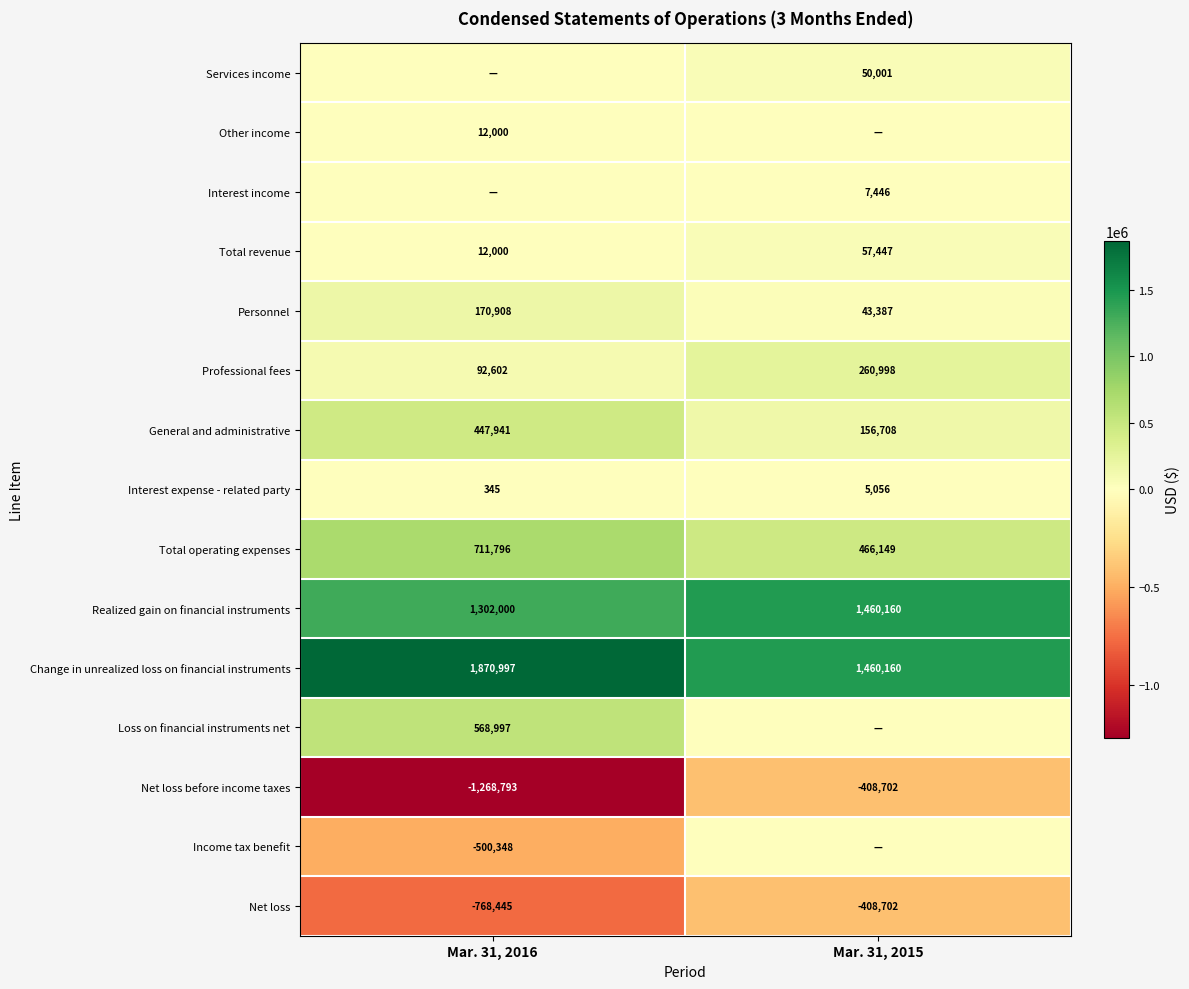

The value of Total operating expenses at Mar. 31, 2015 is 730726. True or false?

False